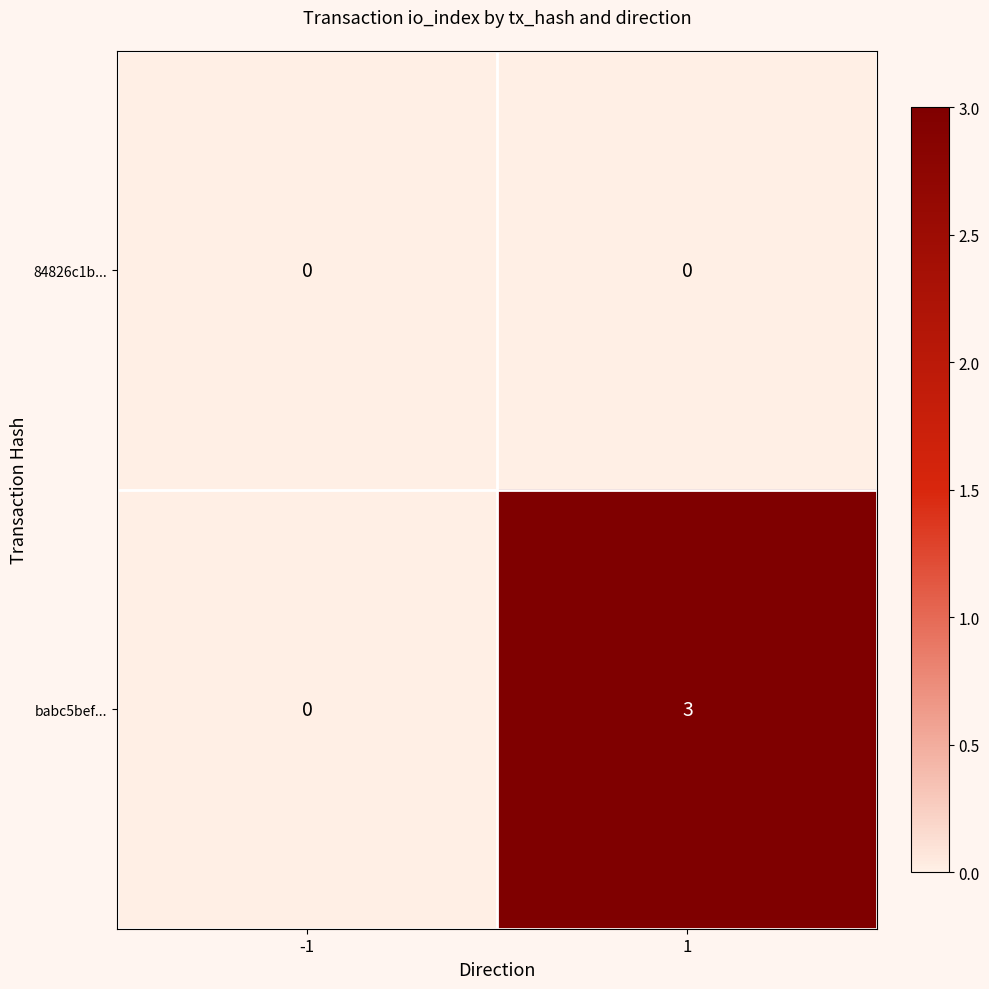

What is the maximum value shown in the chart?

3